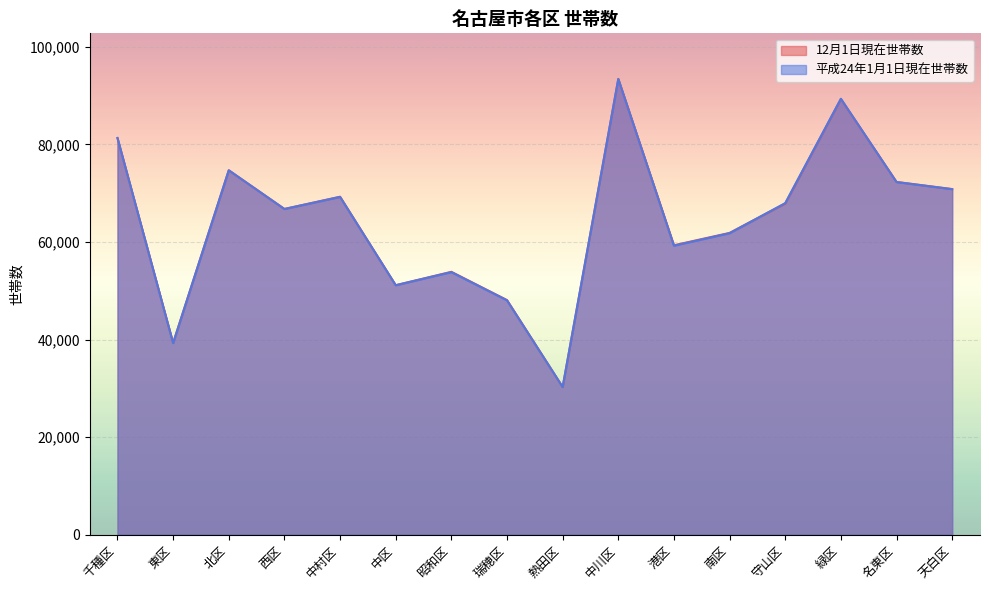

How many lines are shown in the chart?

2